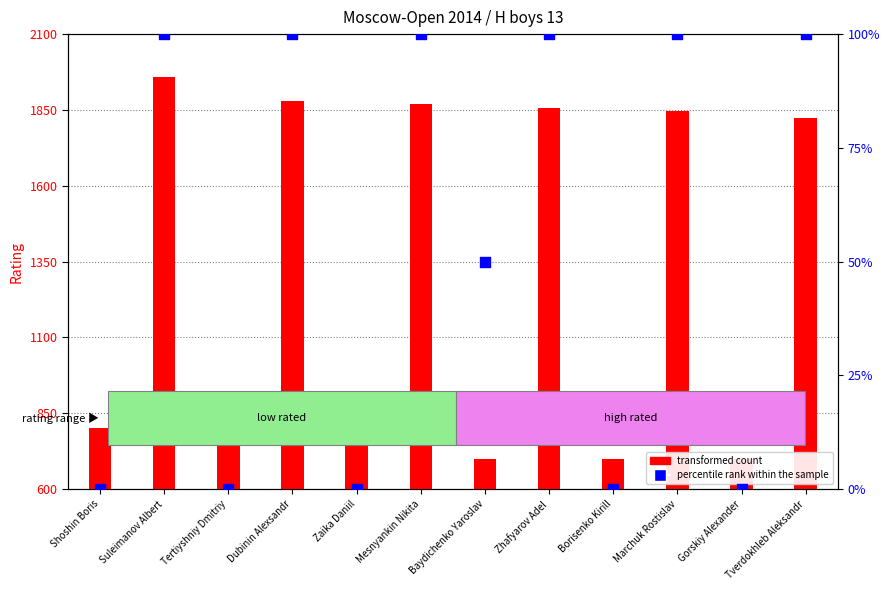

Is the value of transformed count at Baydichenko Yaroslav greater than the value of percentile rank within the sample at Borisenko Kirill?

Yes